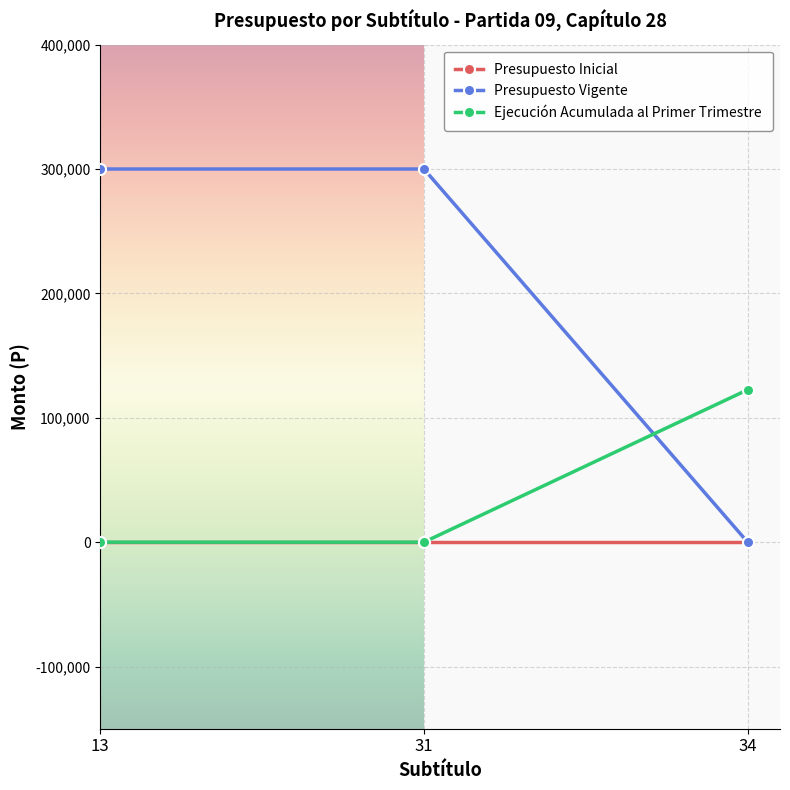

Reading left to right, extract all data points from this chart.

Presupuesto Inicial: 13=0	31=0	34=0
Presupuesto Vigente: 13=300010	31=300010	34=0
Ejecución Acumulada al Primer Trimestre: 13=0	31=0	34=122529